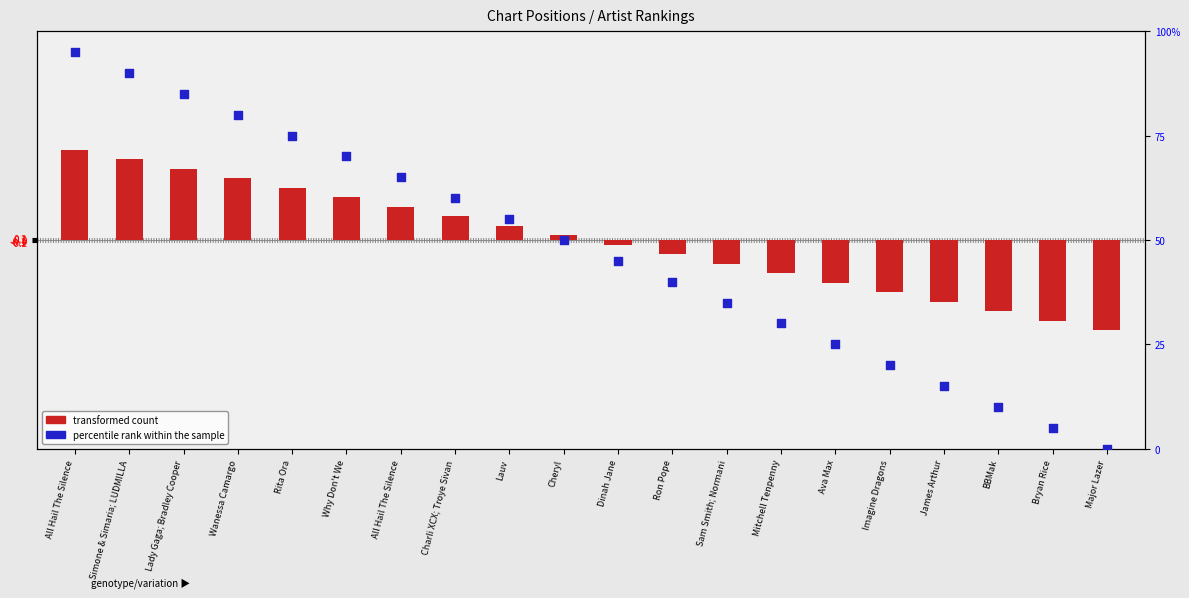

Which series contains the highest Y value?

percentile rank within the sample